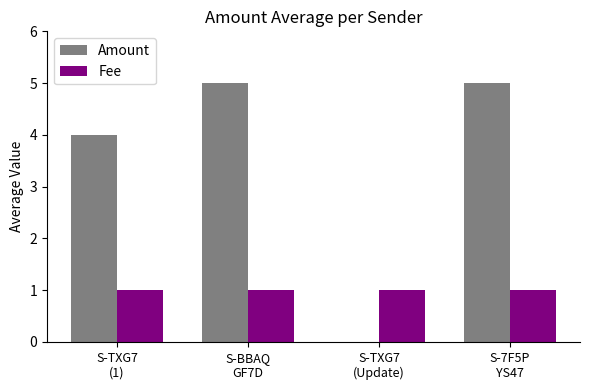

Which series has the largest total across all categories?

Amount